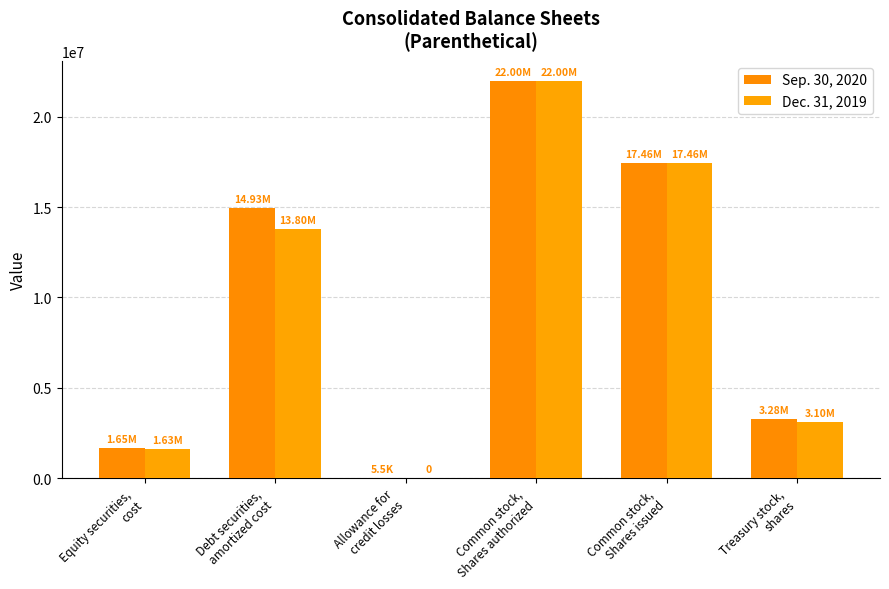

At which label does Dec. 31, 2019 reach its minimum?

Allowance for
credit losses